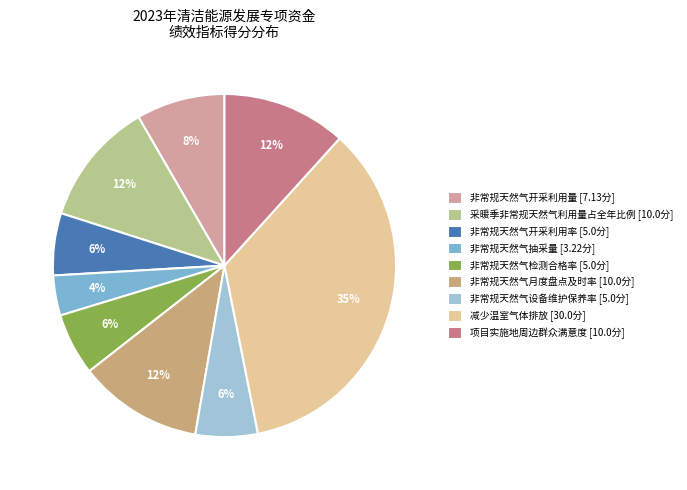

What is the largest slice in the pie chart?

减少温室气体排放